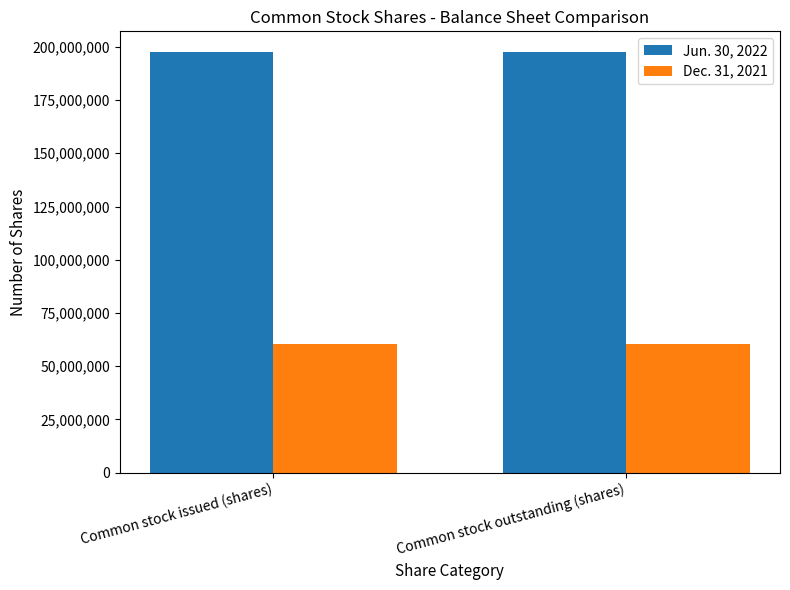

What is the minimum value for Dec. 31, 2021?

60433395